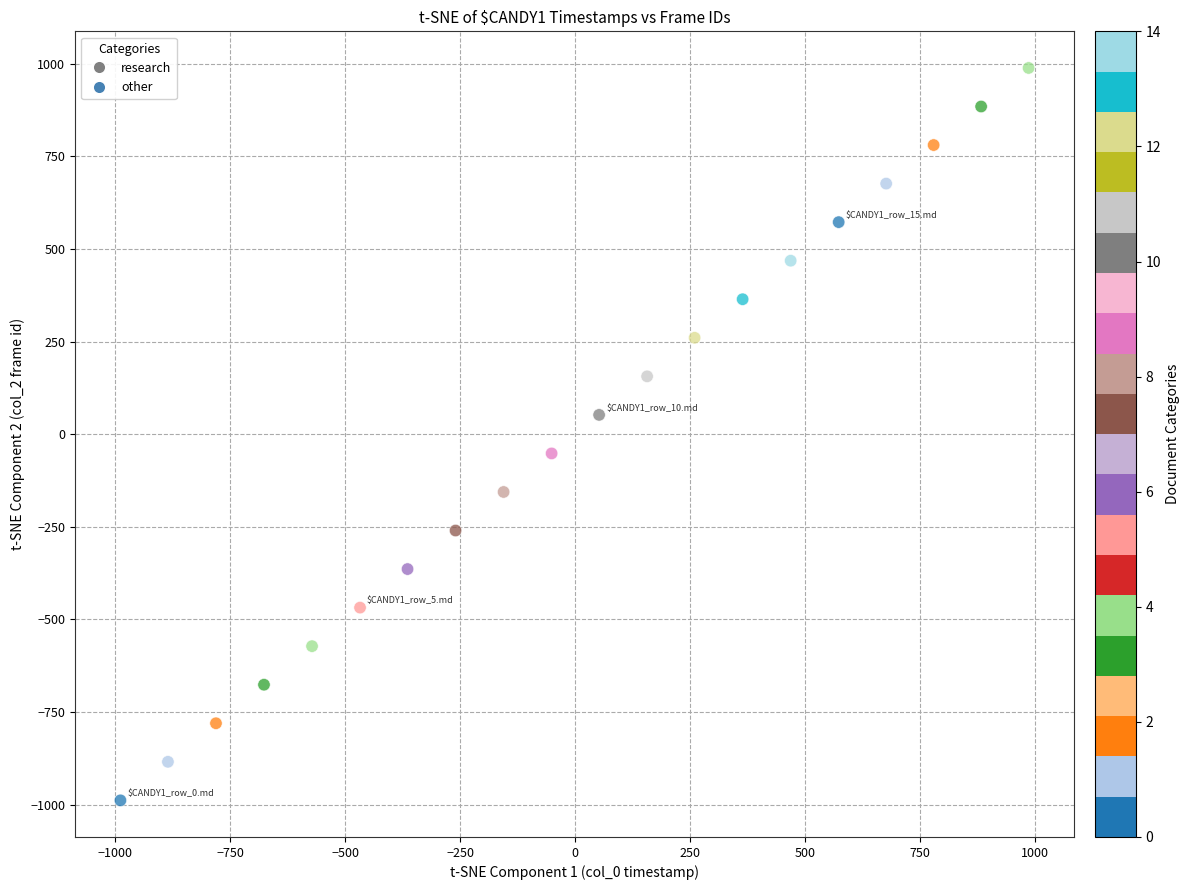

What is the range of Y values (max minus min)?

1977.0